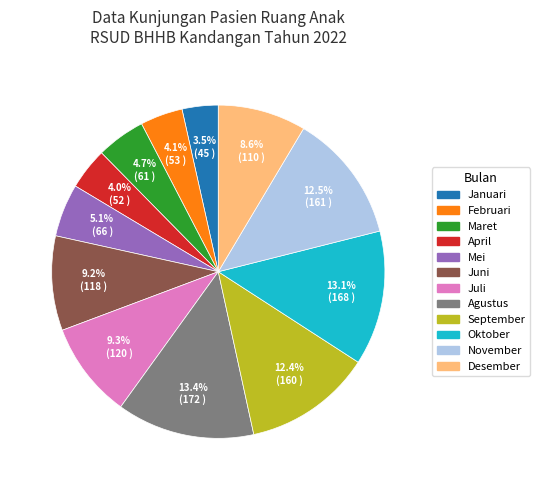

To the nearest percent, what is the difference between the September and Agustus slice percentages?

1%